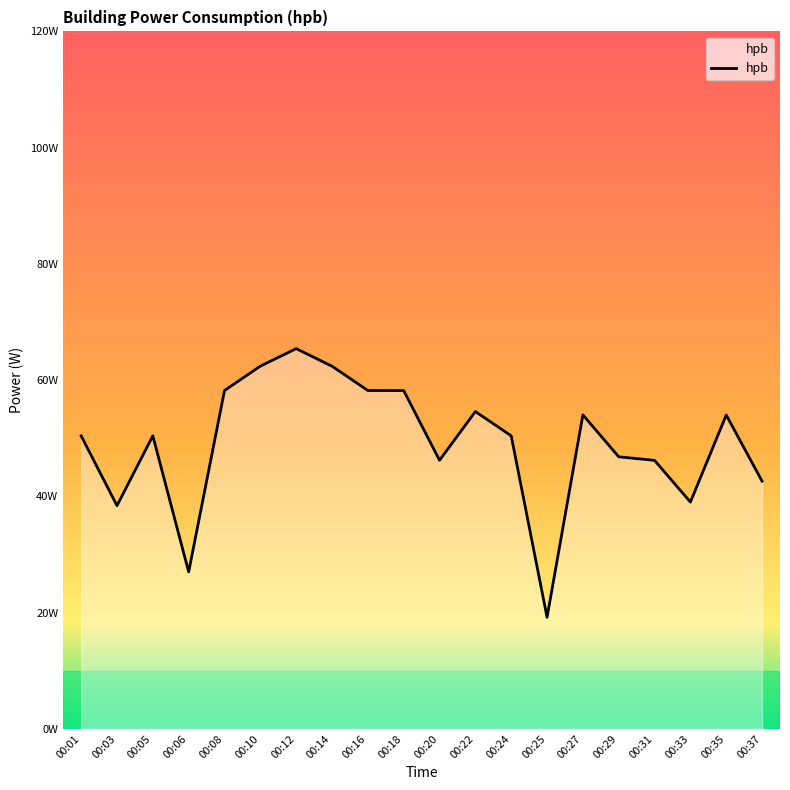

What is the smallest value displayed?

19.2